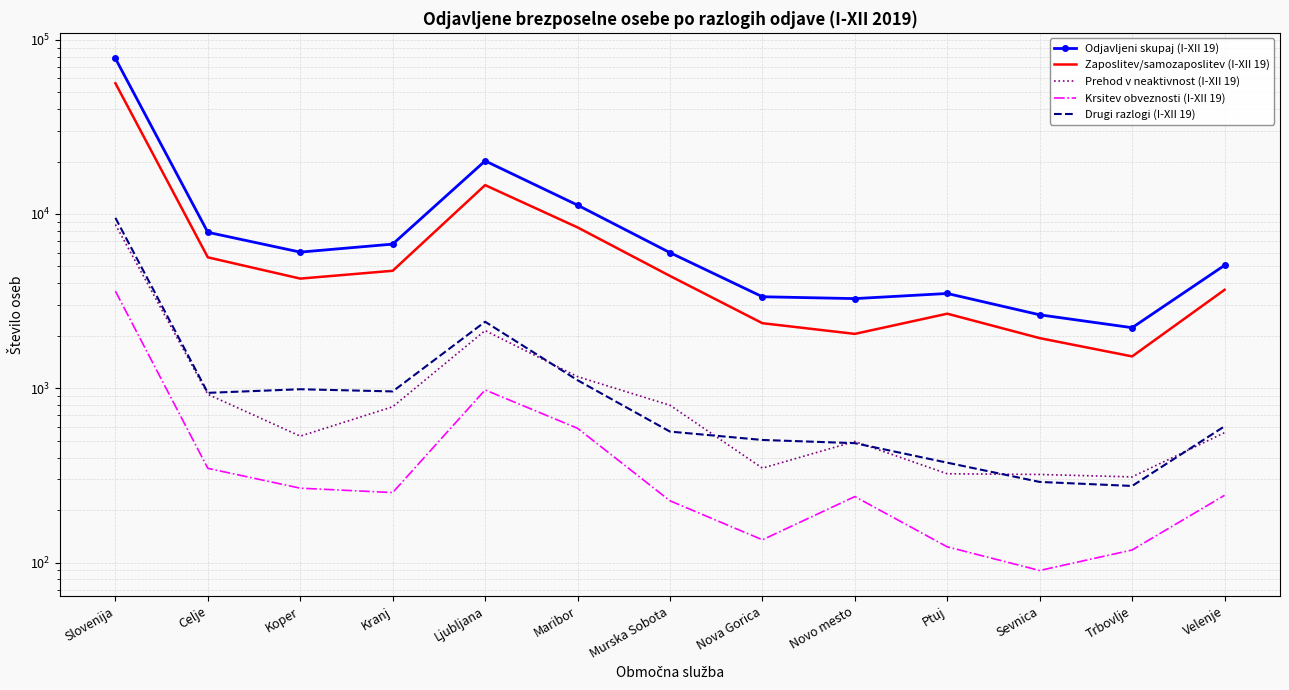

What is the lowest value of the Odjavljeni skupaj (I-XII 19) series?

2226